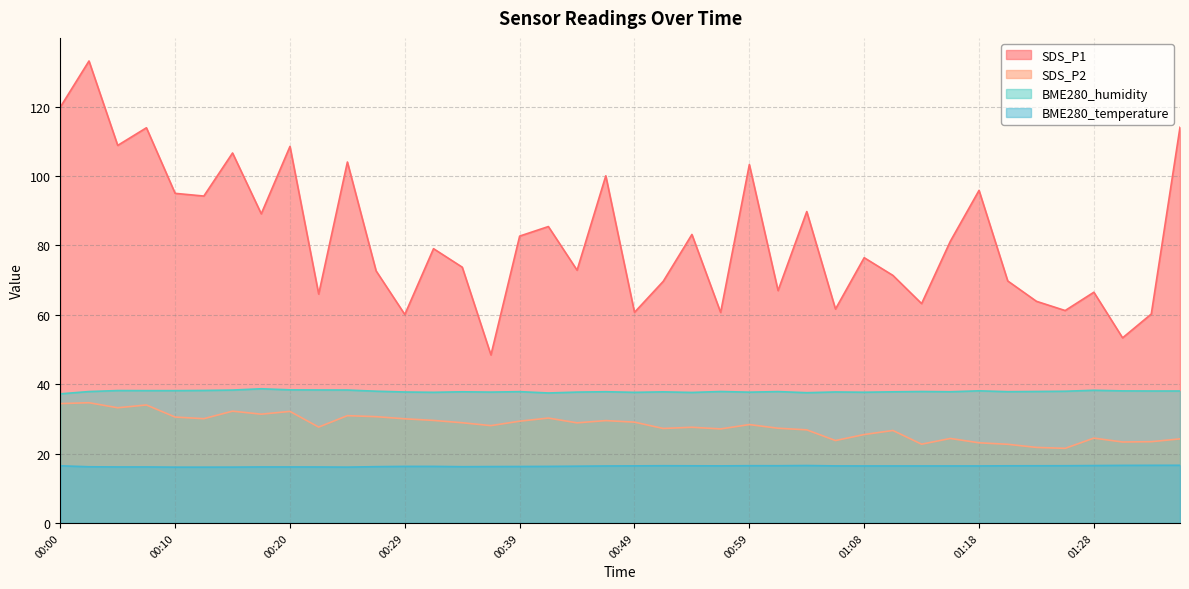

Which series changed the most between 00:32 and 01:21?

SDS_P1